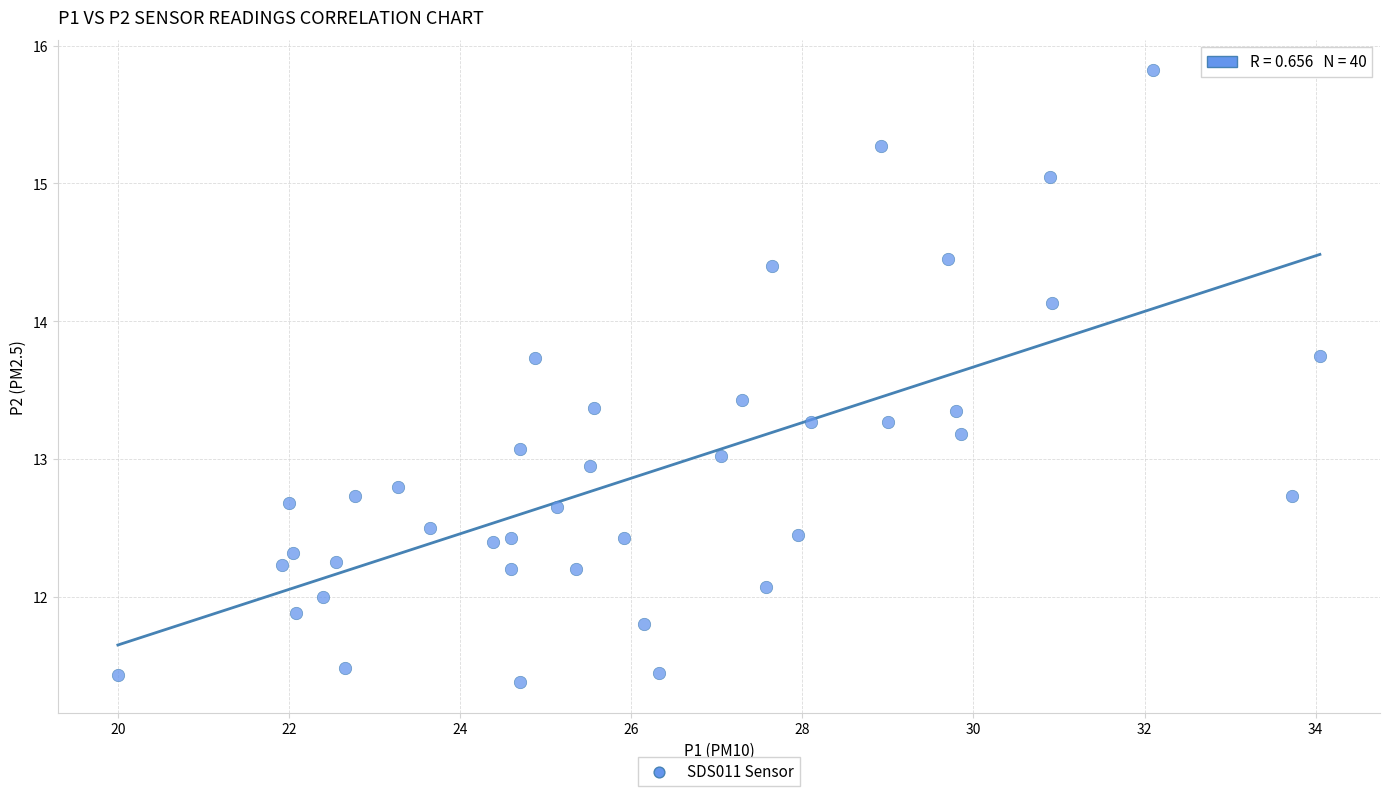

What is the range of X values (max minus min)?

14.0